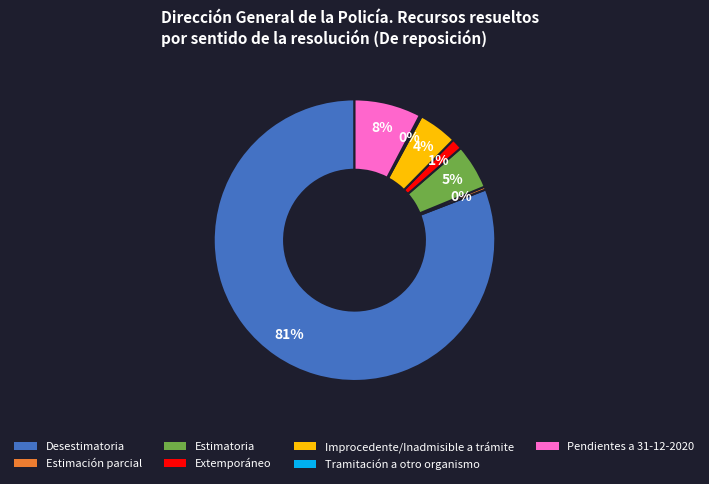

Combined, do Improcedente/Inadmisible a trámite and Pendientes a 31-12-2020 account for over 50%?

No